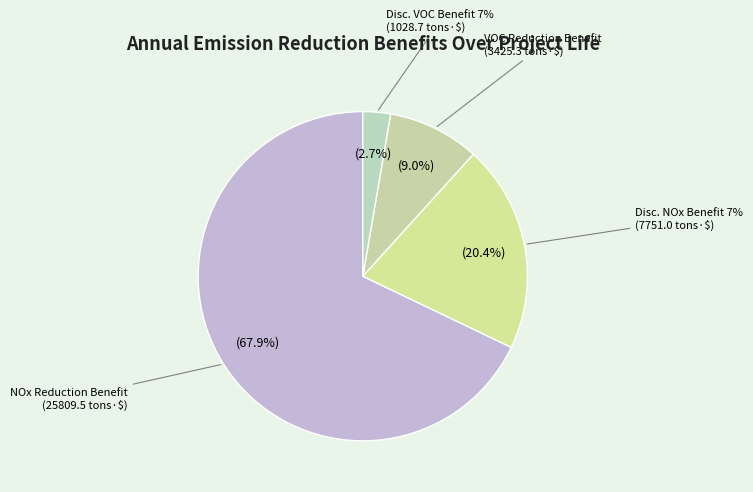

The VOC Emission Reduction Benefit slice represents 9% of the pie. True or false?

True